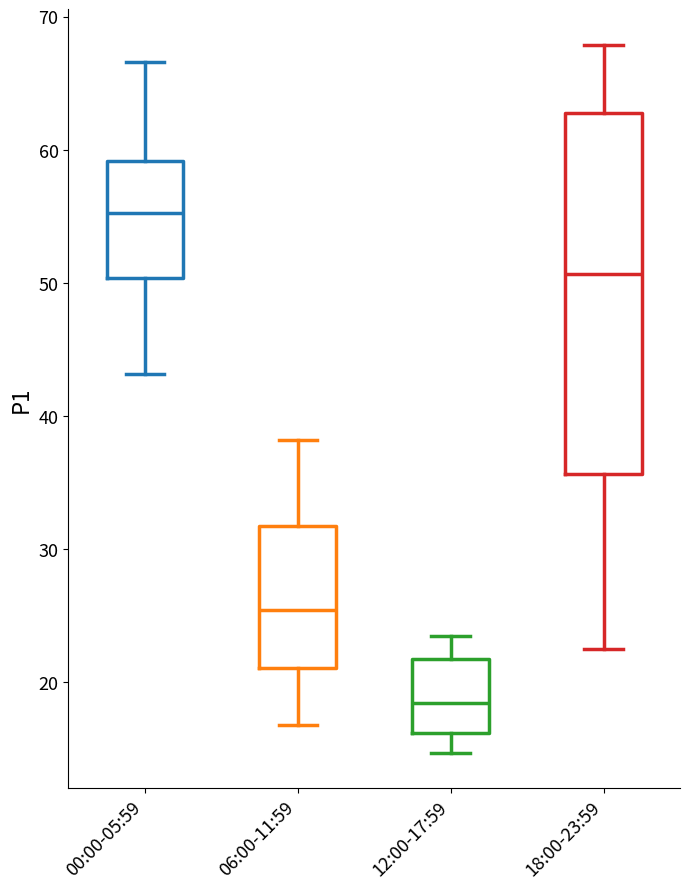

Reading left to right, read every box against the y-axis: the position of its median line, the range the box covers, and the ends of its whiskers. The values are not printed on the chart, so give them approximately, as read against the axis.

00:00-05:59: median 55, box 50 to 59, whiskers 43 to 67
06:00-11:59: median 25, box 21 to 32, whiskers 17 to 38
12:00-17:59: median 18, box 16 to 22, whiskers 15 to 24
18:00-23:59: median 51, box 36 to 63, whiskers 23 to 68